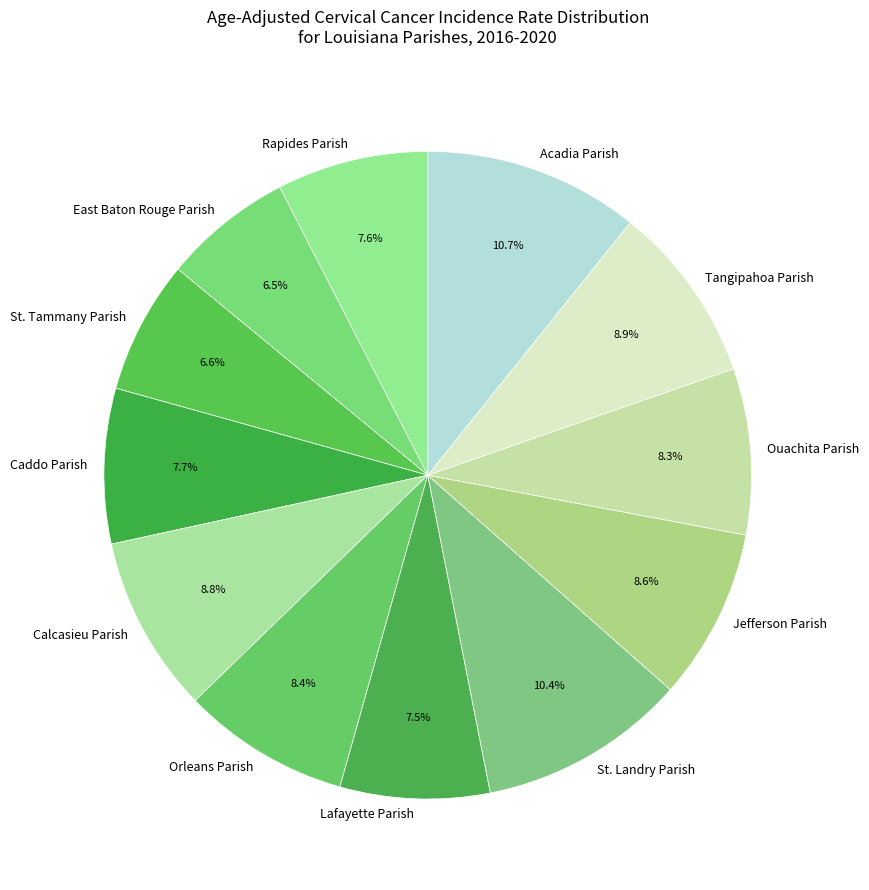

How many slices are in this pie chart?

12